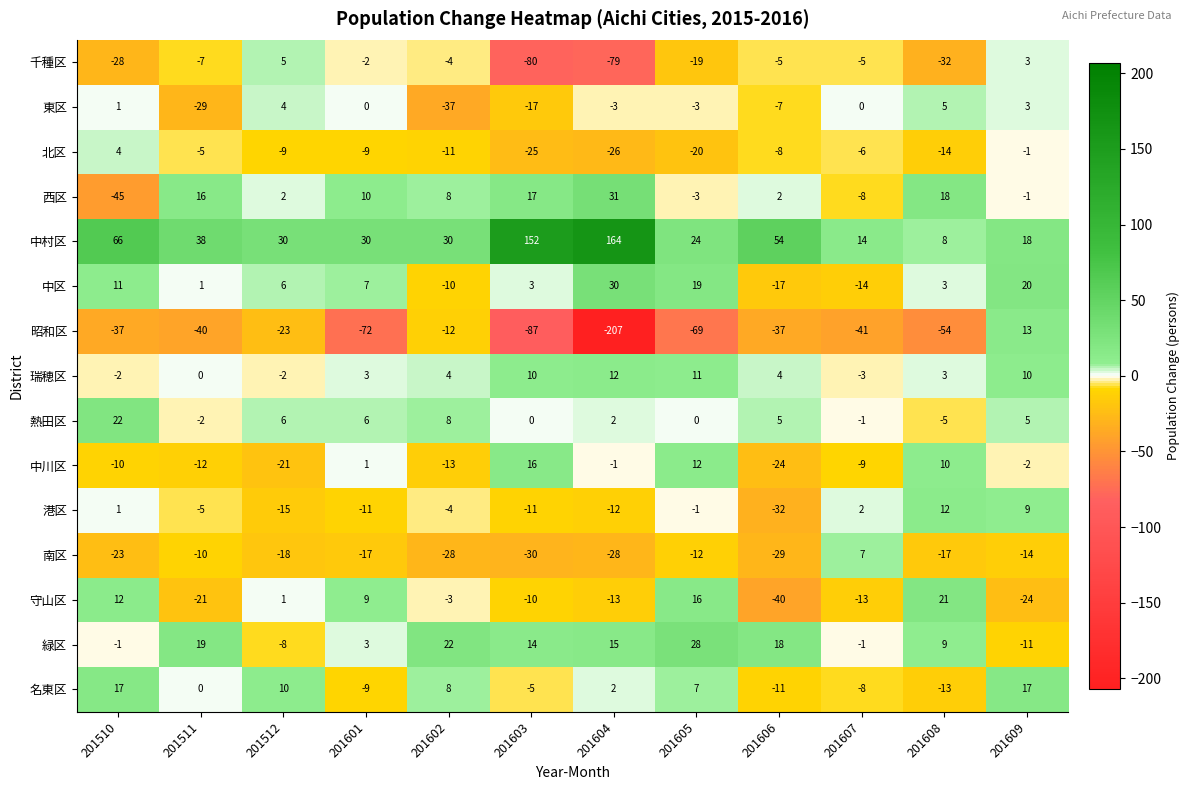

Which label corresponds to the largest value in the chart?

201604